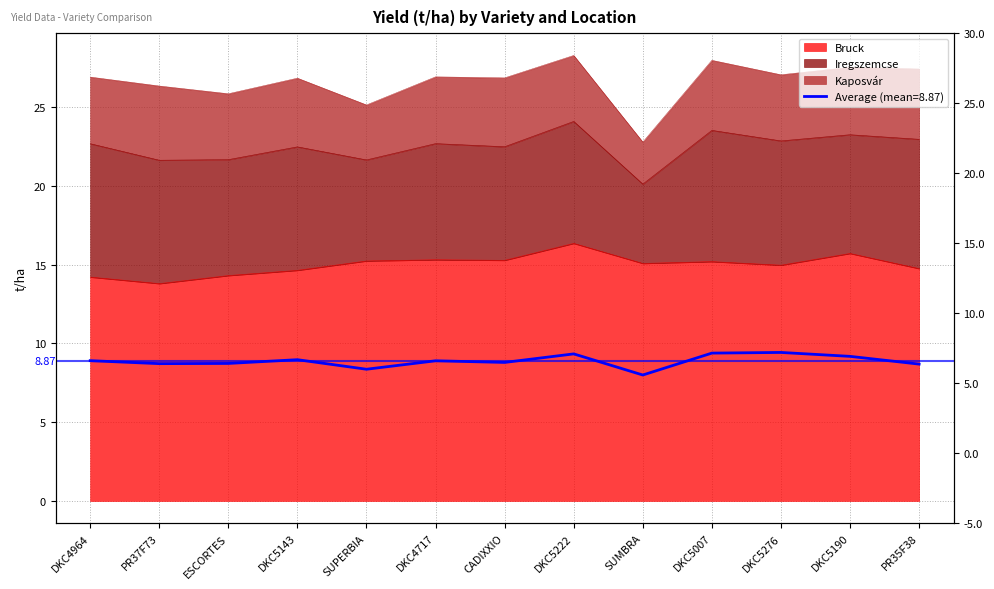

At which label does Bruck first exceed 15?

SUPERBIA